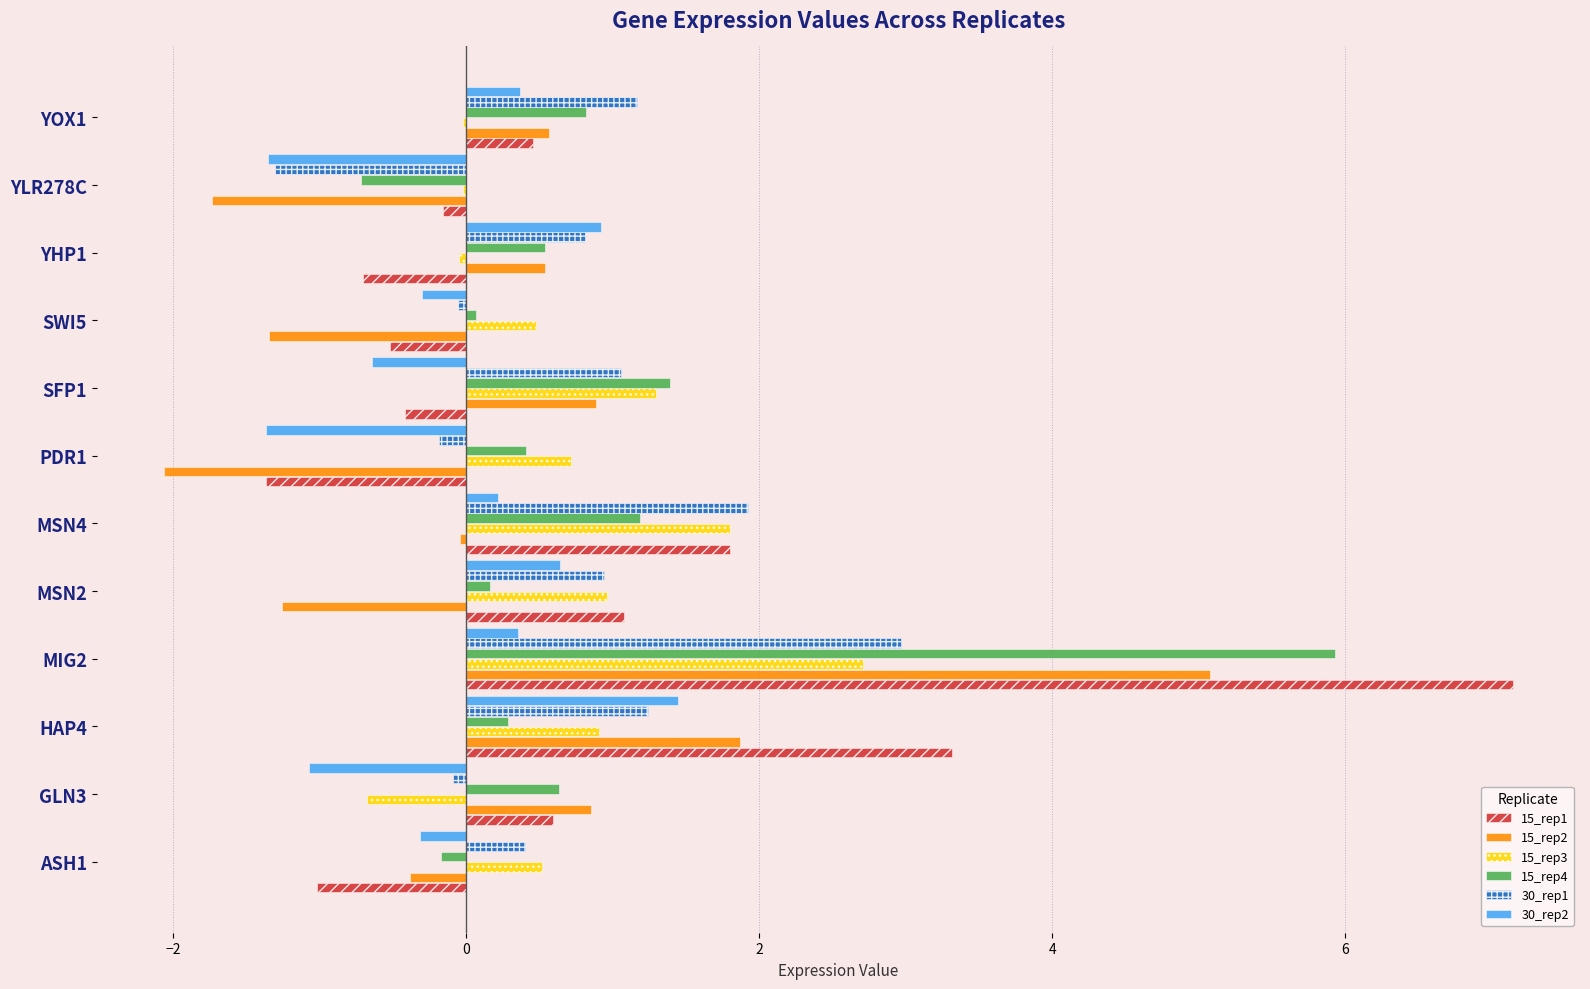

What is the approximate value of 15_rep4 at HAP4?

0.3